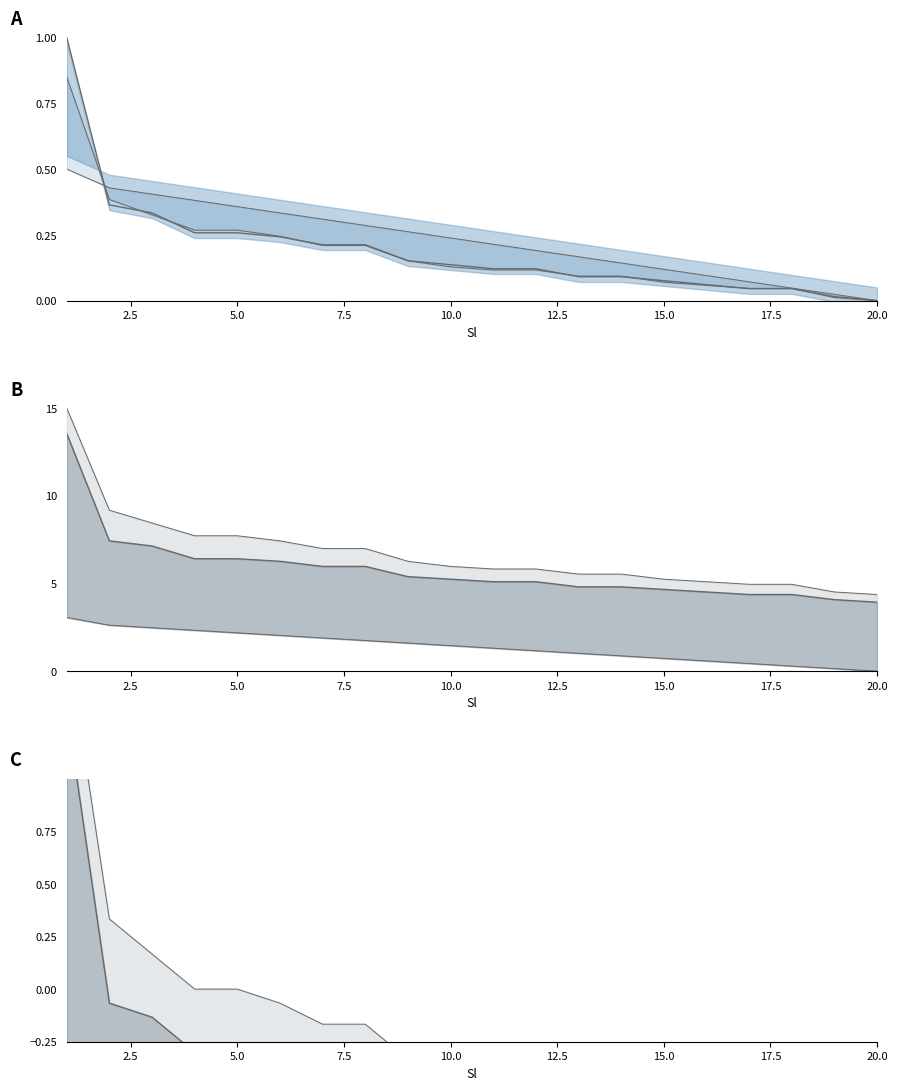

List the series in order of their peak value, highest first.

Total Marks, Total Marks (centered), Total Marks (norm)